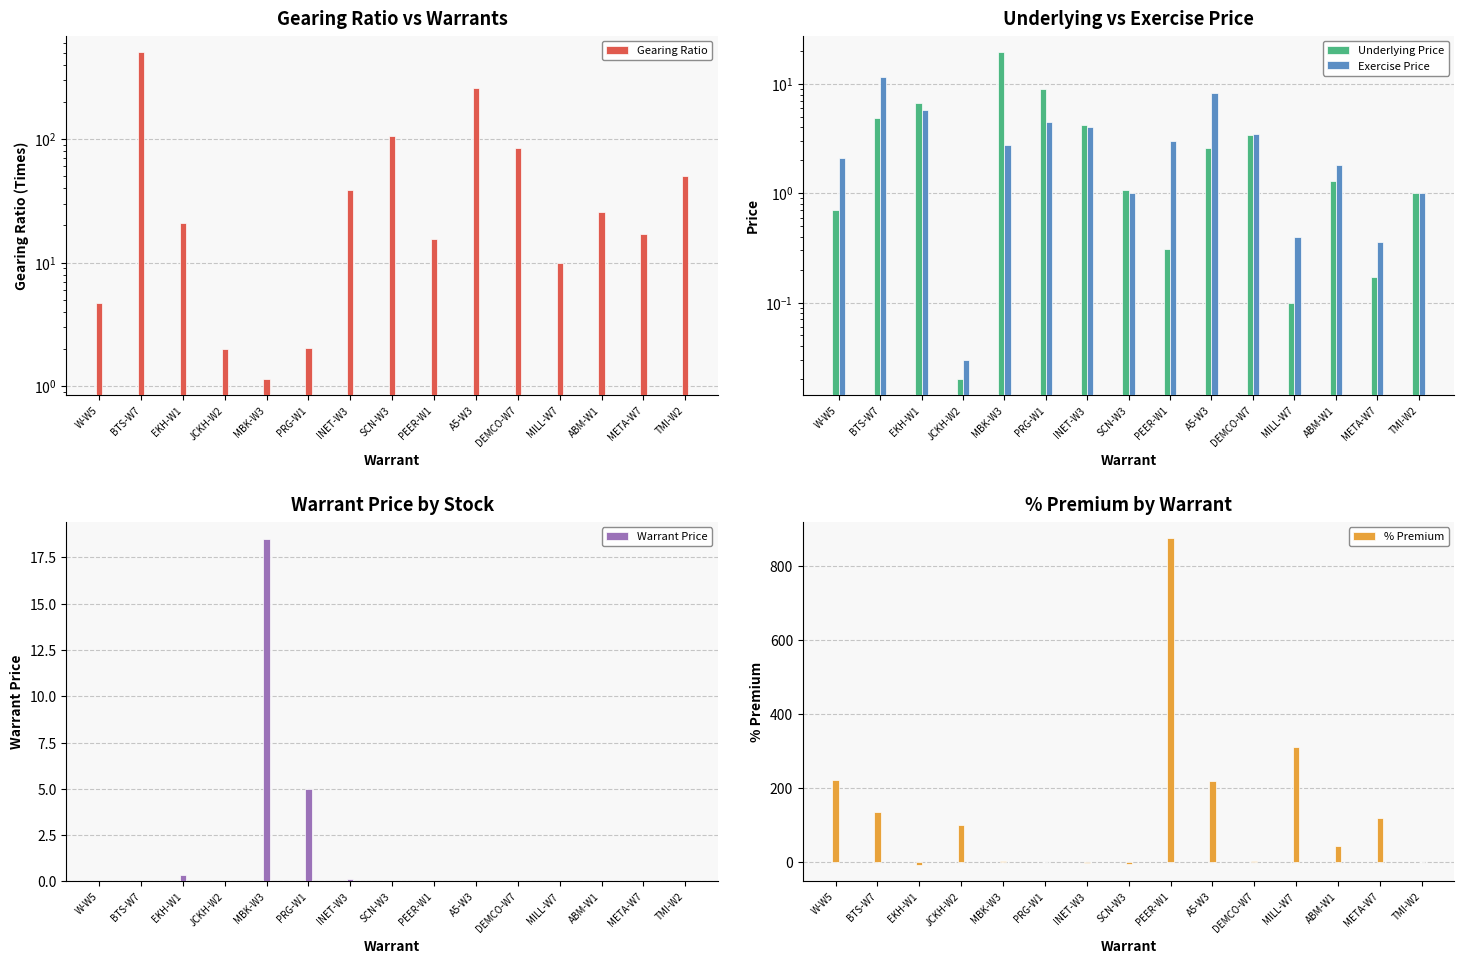

How many data points does each series have?

15